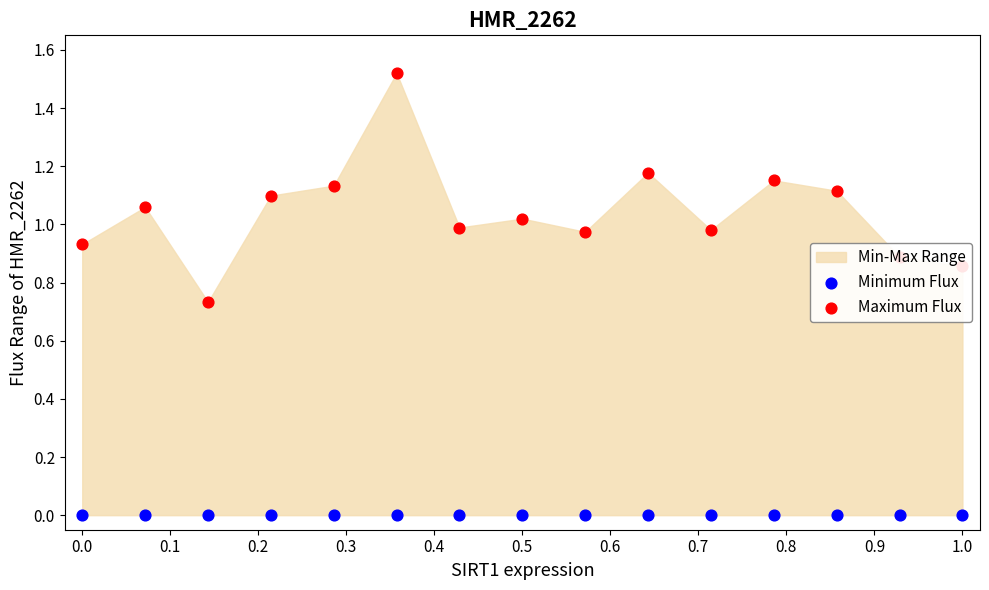

Which series has the largest total across all categories?

Maximum Flux